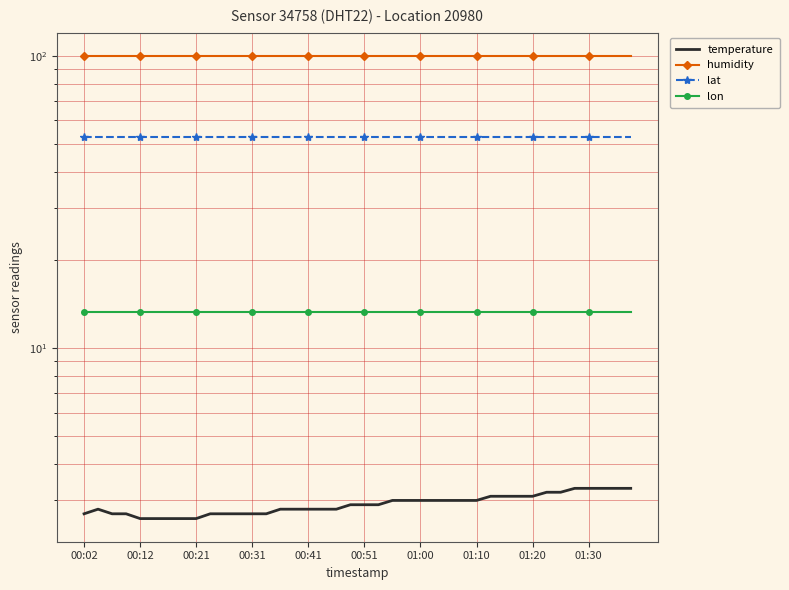

What is the difference between the highest and lowest values at 01:00?

97.3